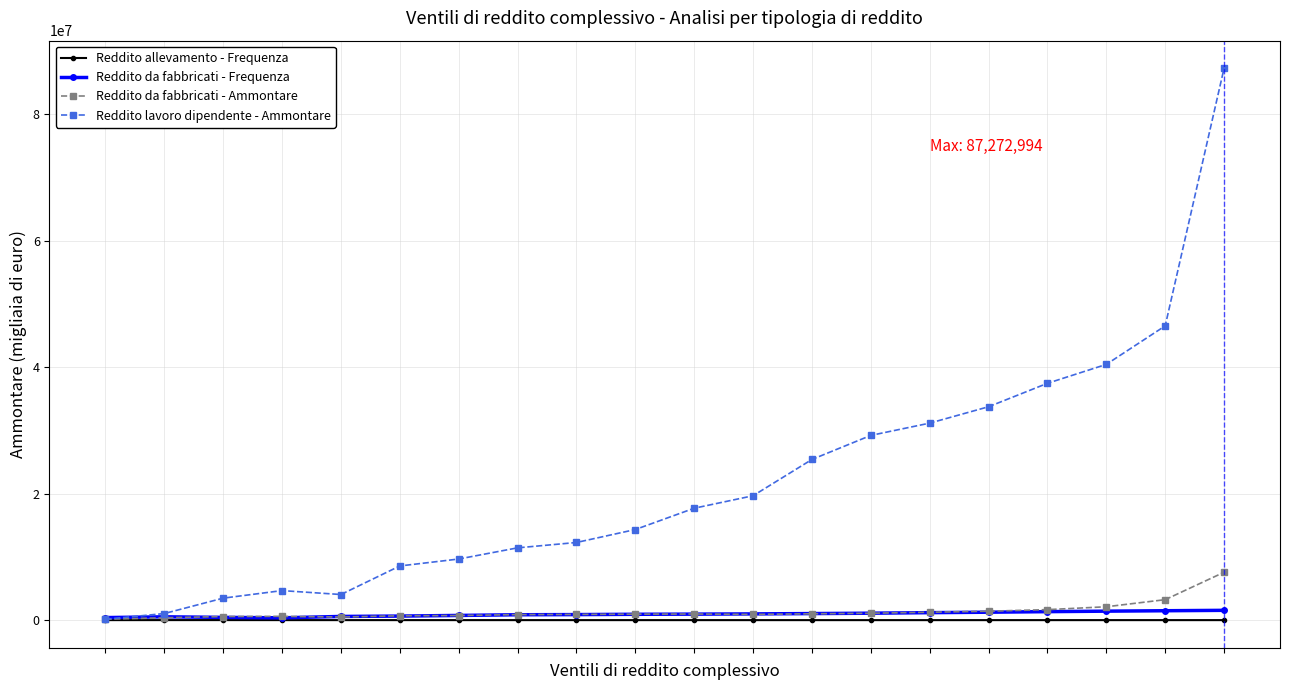

Which series has the widest spread of values?

Reddito lavoro dipendente - Ammontare